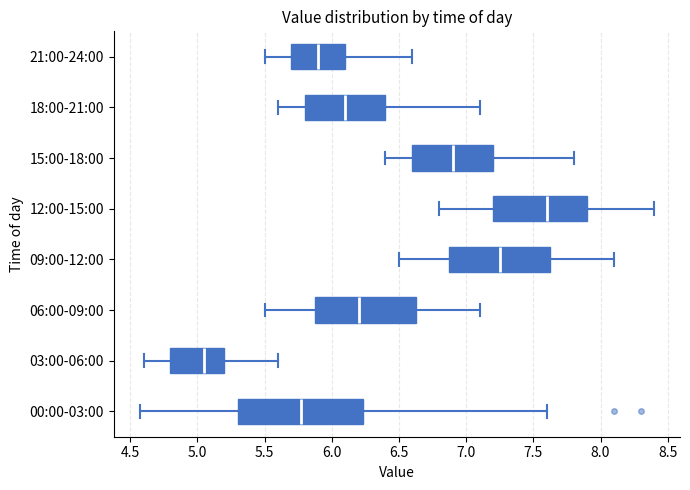

Where does the right whisker of the box for 15:00-18:00 end on the x-axis? The values are not printed on the chart, so give them approximately, as read against the axis.

7.80